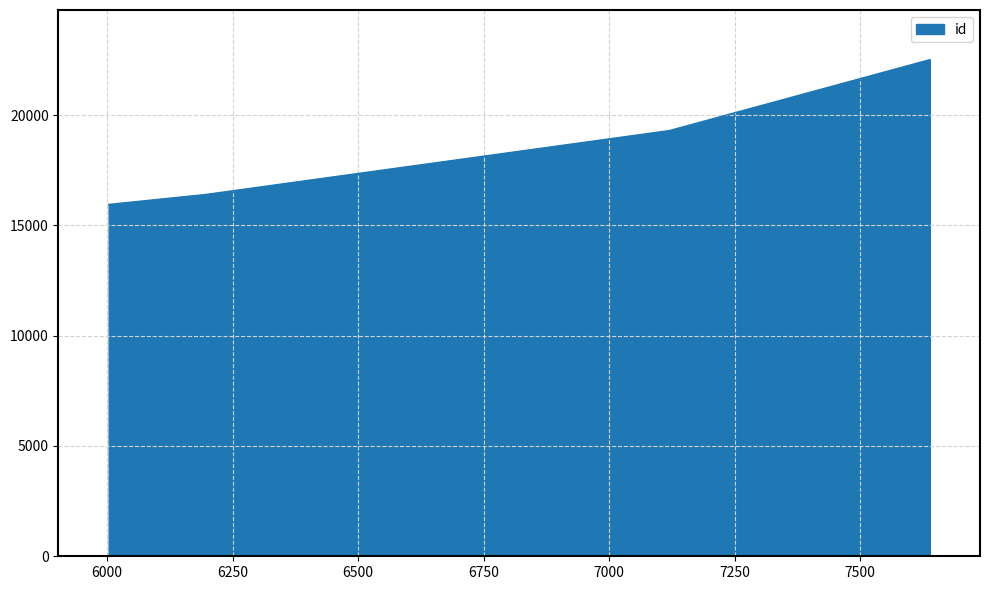

What is the greatest value displayed?

22512